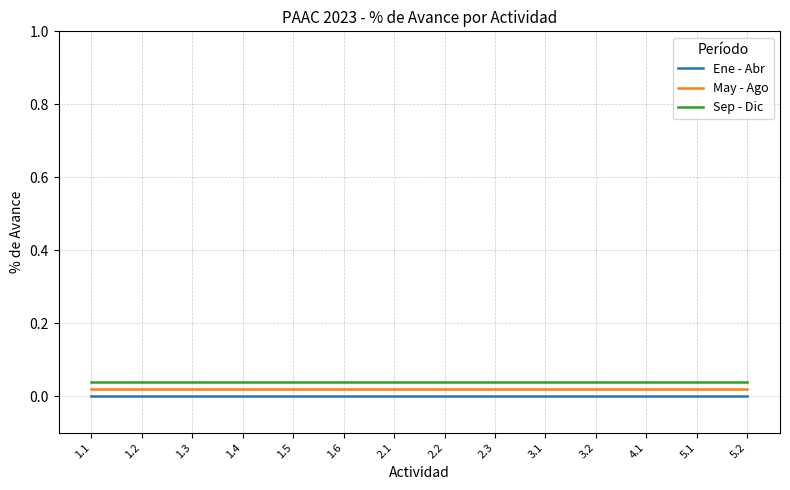

What is the total value across all series at 1.3?

0.1